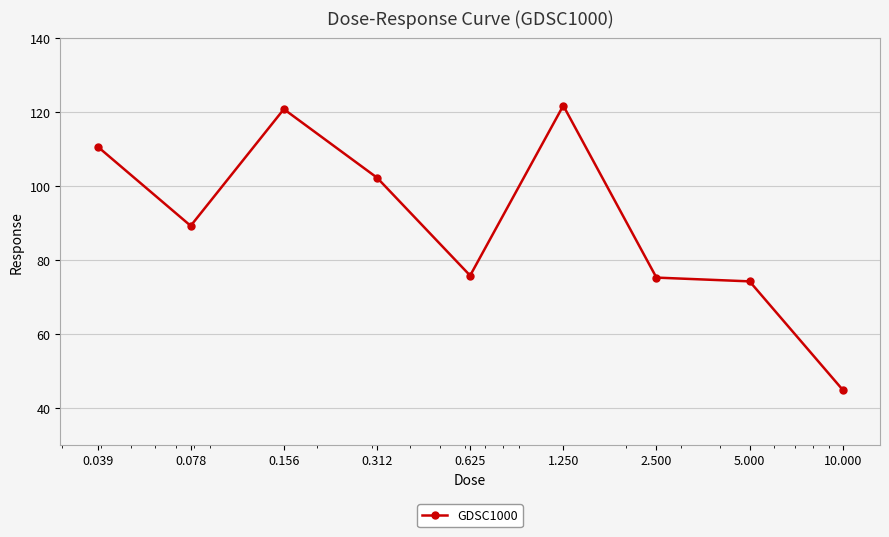

What is the difference between the second highest and second lowest values?

46.5